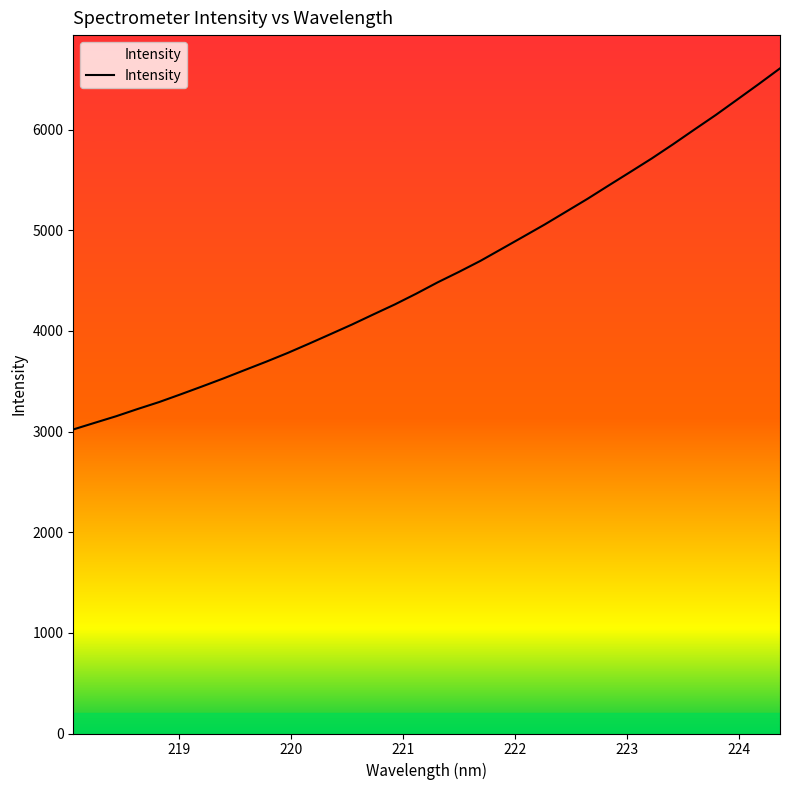

What is the minimum value shown in the chart?

3021.3